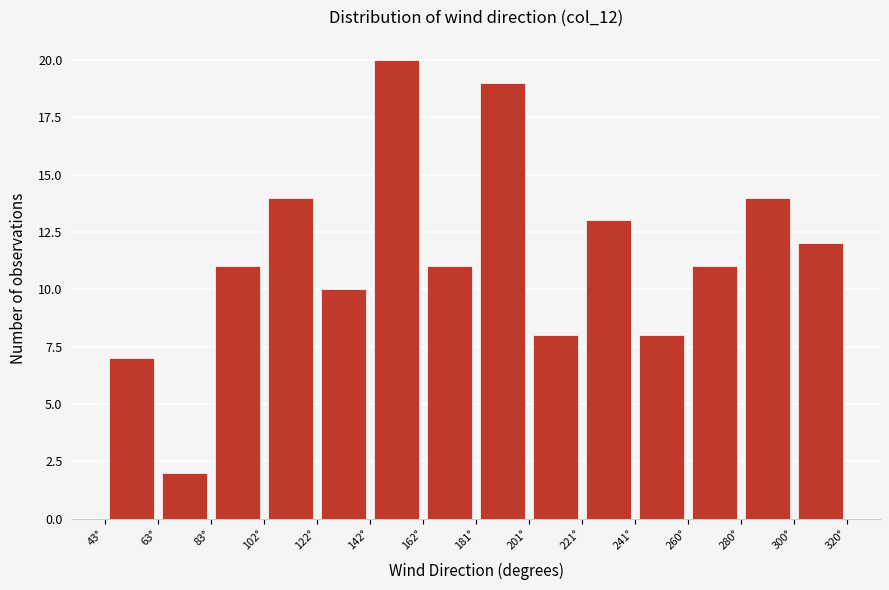

Reading left to right, transcribe this chart: for each bar, give the range it covers on the x-axis and its height. Neither the bar edges nor the heights are printed on the chart, so give them approximately, as read against the axes.

44 to 64: 7
64 to 84: 2
84 to 102: 11
102 to 122: 14
122 to 142: 10
142 to 162: 20
162 to 182: 11
182 to 202: 19
202 to 222: 8
222 to 242: 13
242 to 260: 8
260 to 280: 11
280 to 300: 14
300 to 320: 12